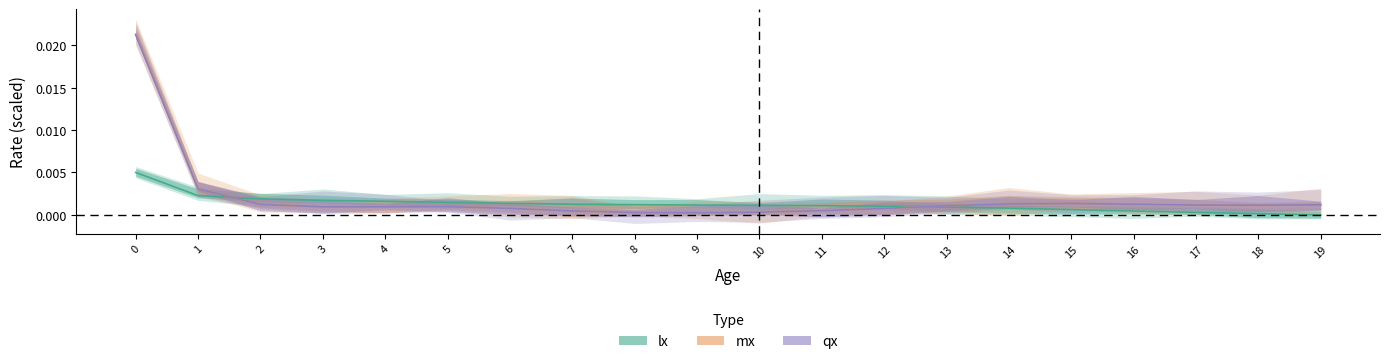

Which series ends up on top after the final intersection of lx and qx?

qx